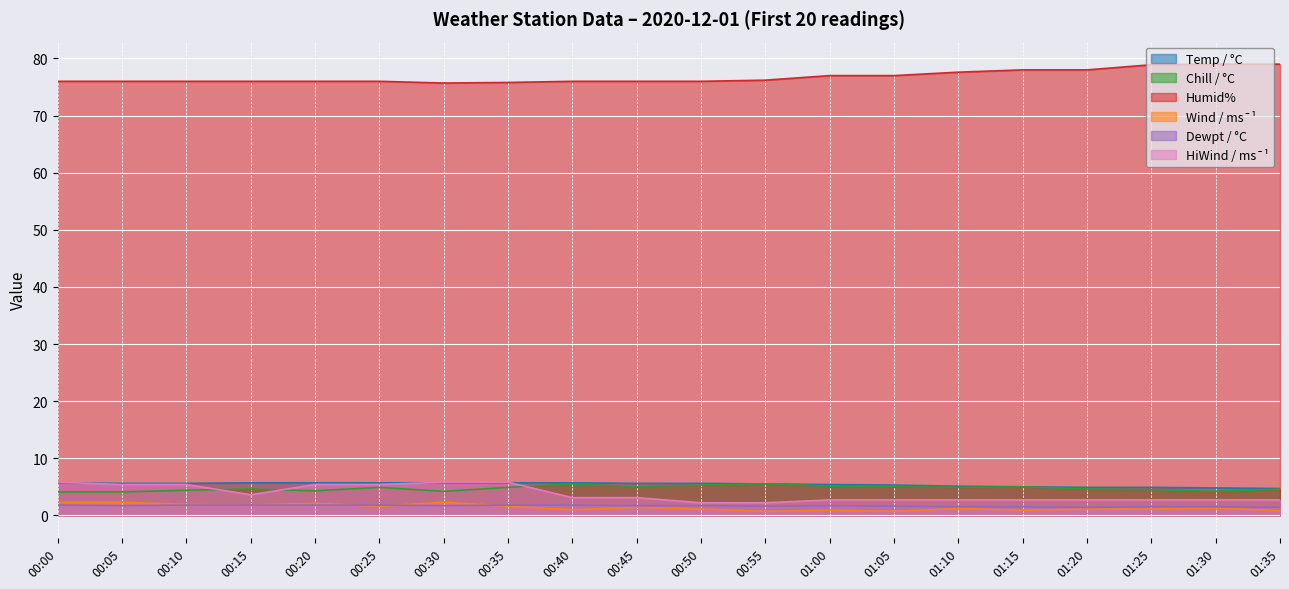

Which label corresponds to the smallest value in the chart?

00:55